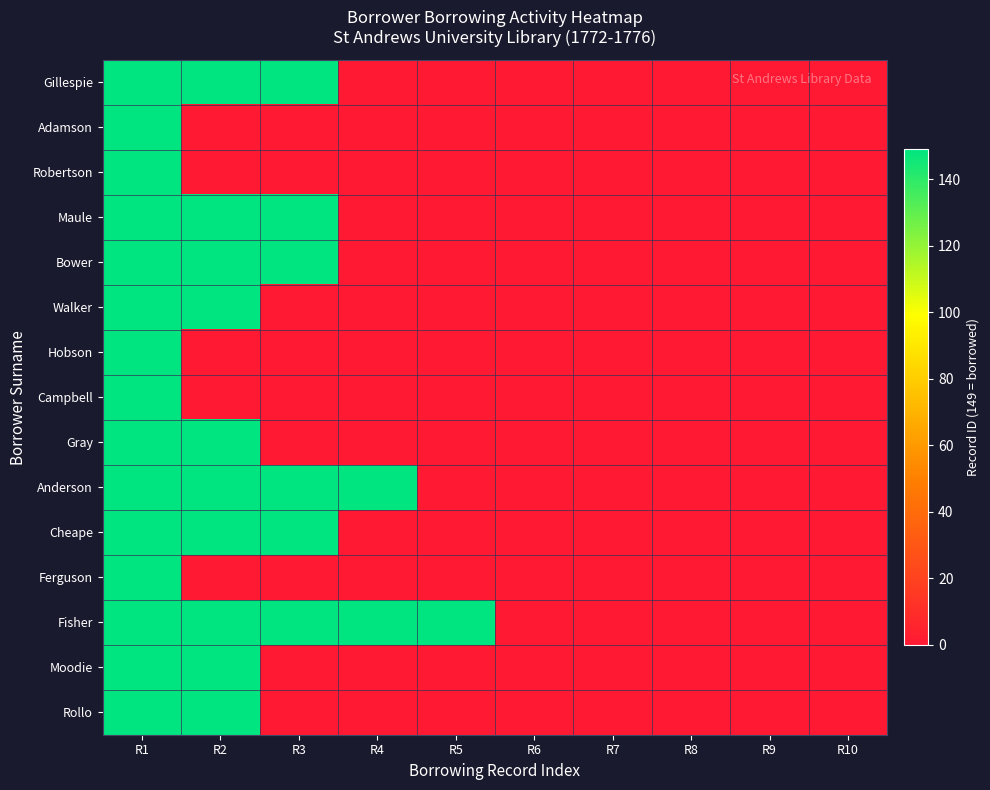

Between R4 and R8, which series saw the biggest shift?

Anderson